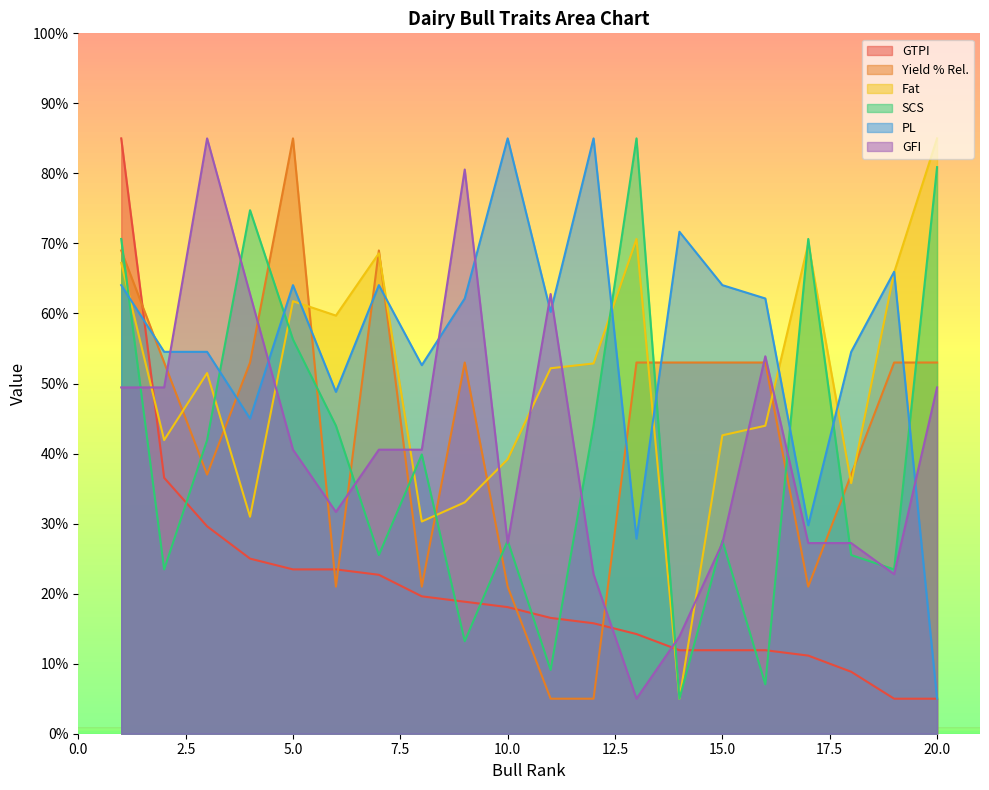

True or false: PL has more than 2 points higher than both neighbors.

True